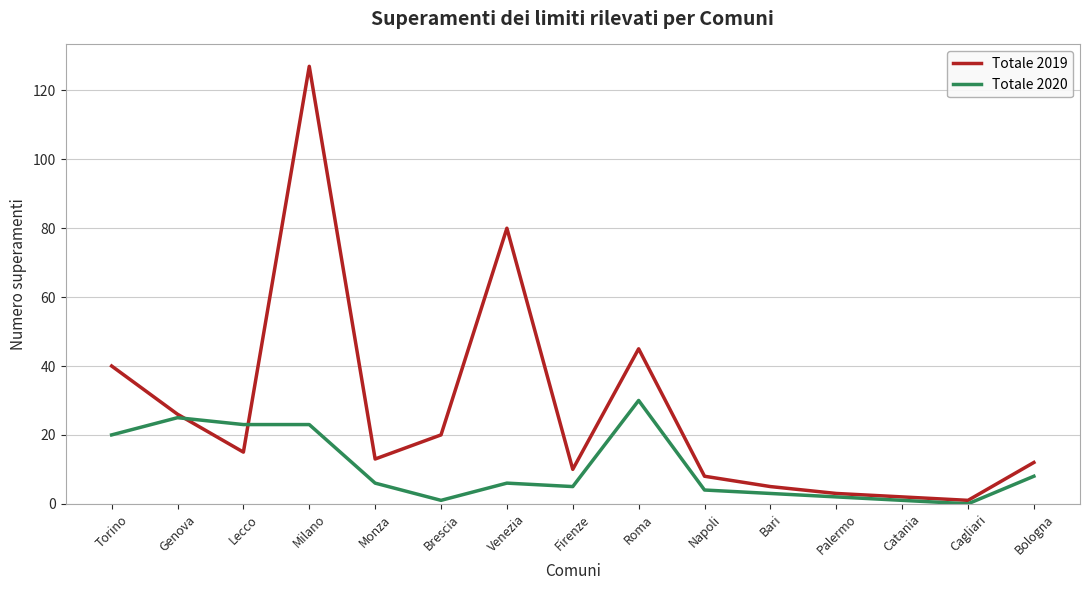

Which series has the widest spread of values?

Totale 2019